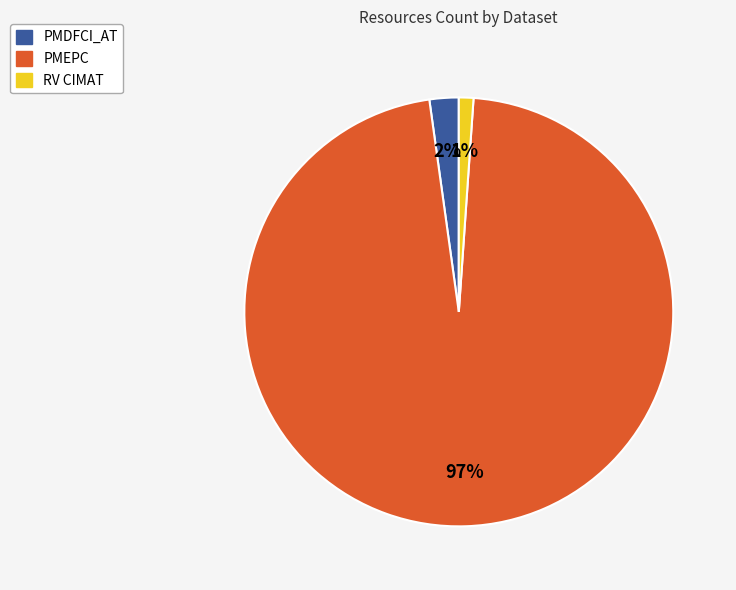

Do PMEPC and RV CIMAT together represent more than half of the pie?

Yes